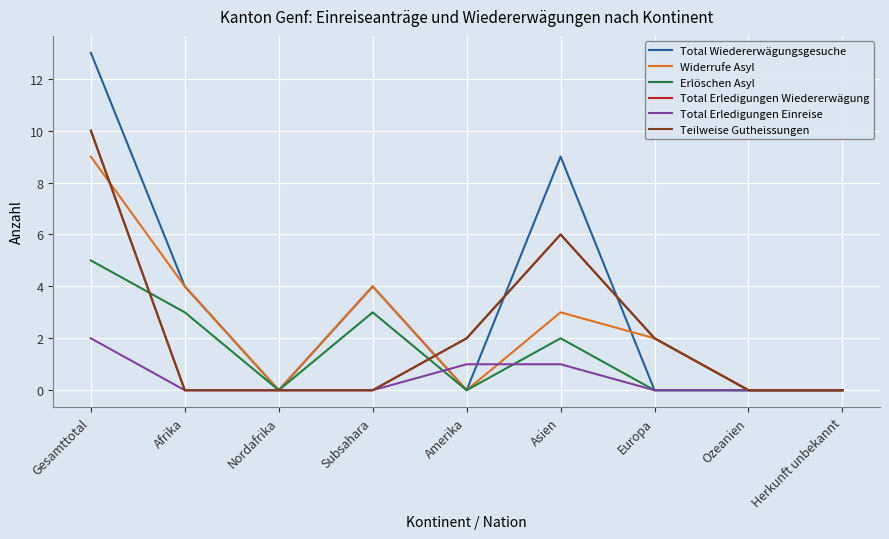

What is the label of the 8th point from the right?

Afrika